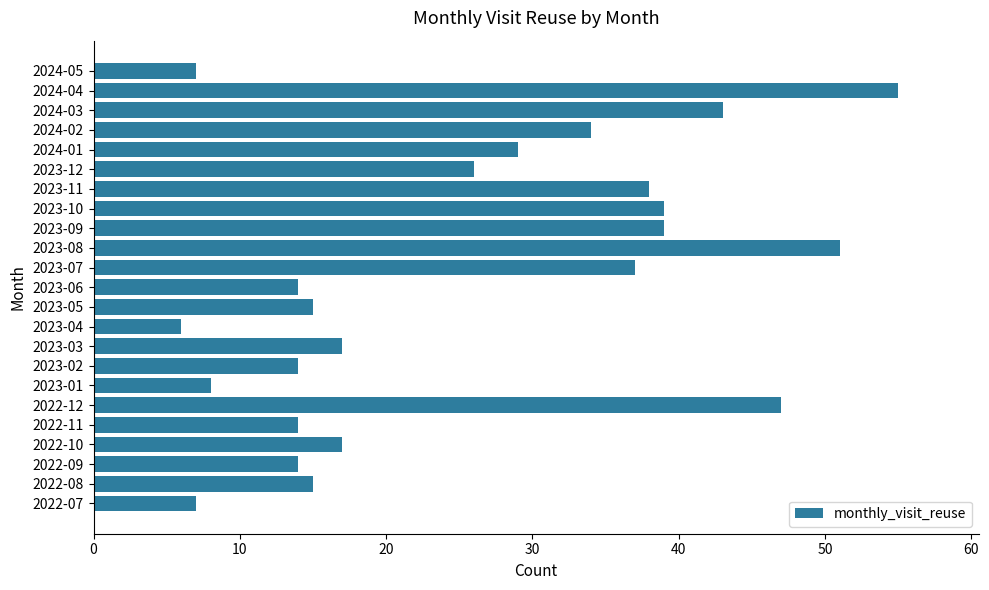

The value at 2024-03 is 43. True or false?

True